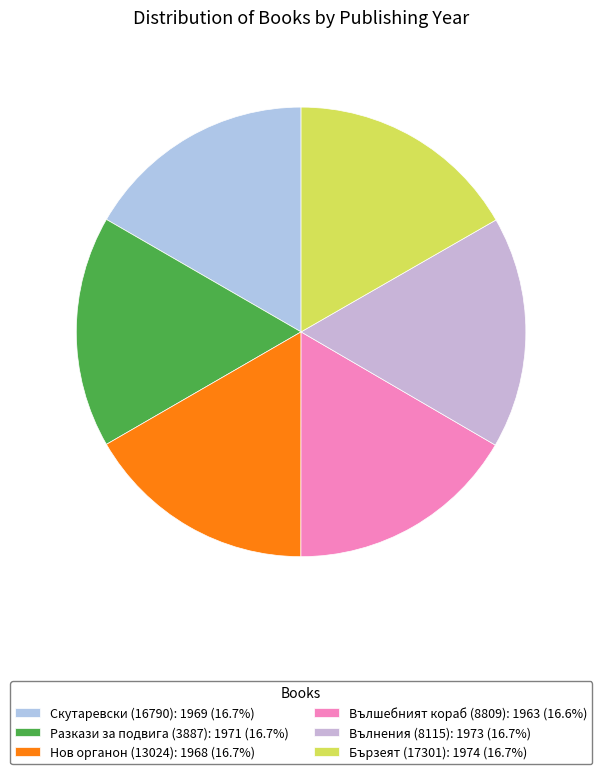

How many slices are in this pie chart?

6